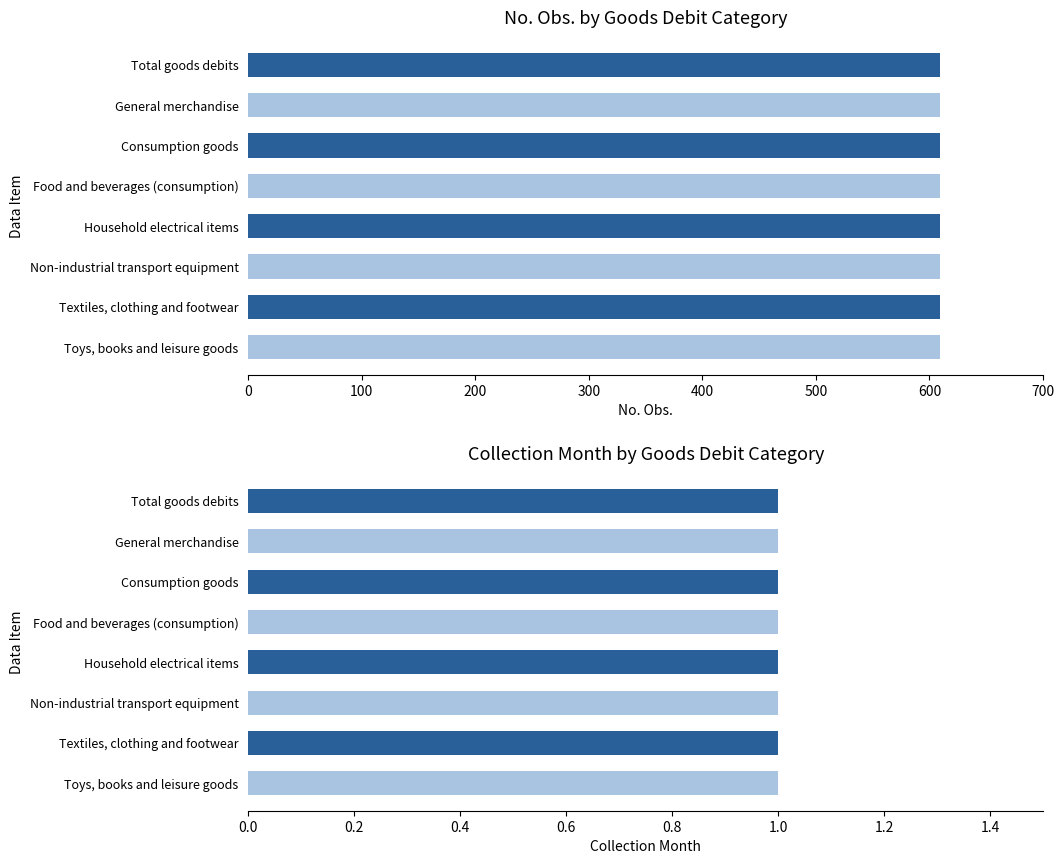

At which category does the chart reach its peak across all series?

Total goods debits